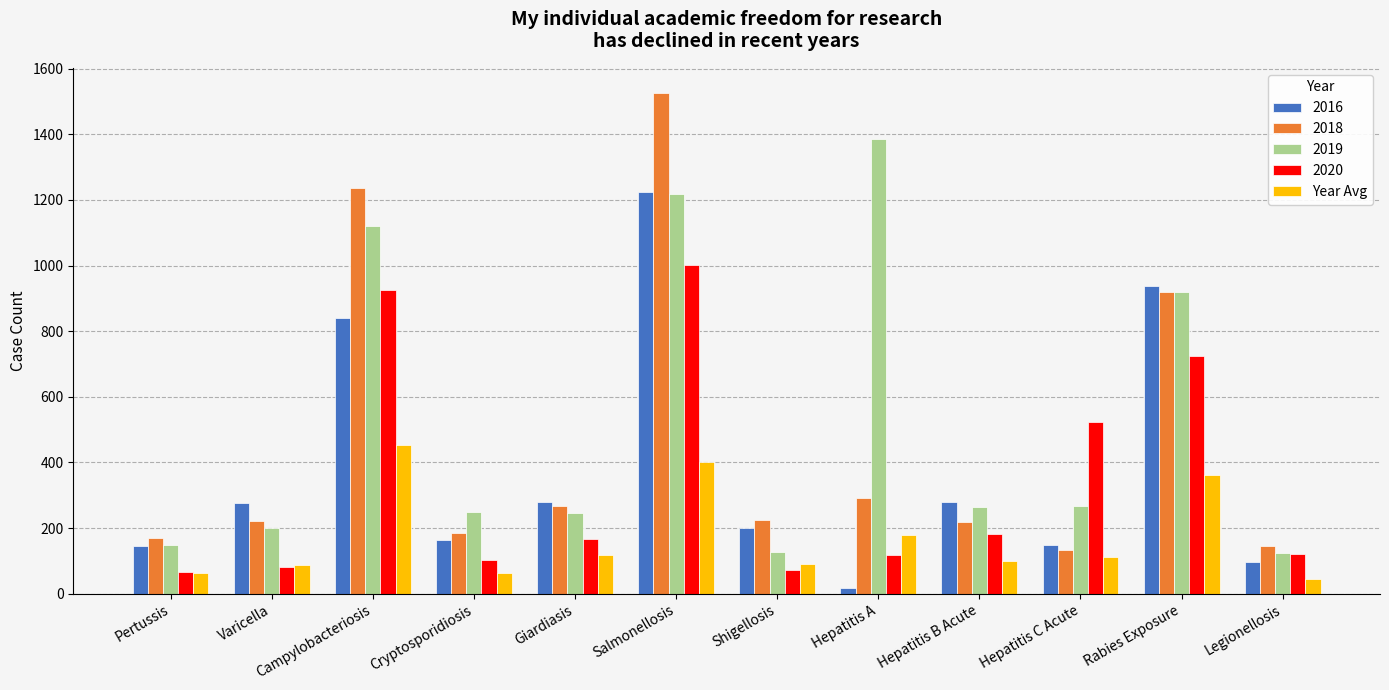

True or false: 2016 has a value of 367.5 at Giardiasis.

False